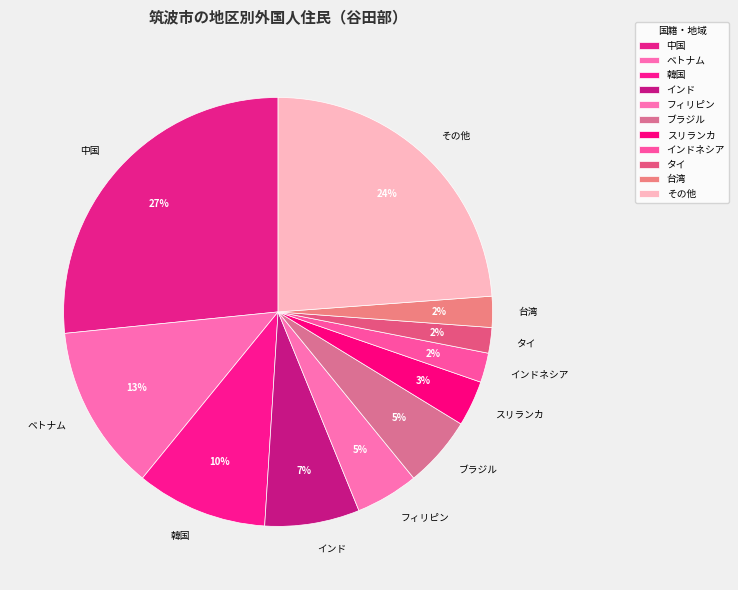

To the nearest percent, what is the difference between the largest and smallest slice percentages?

25%